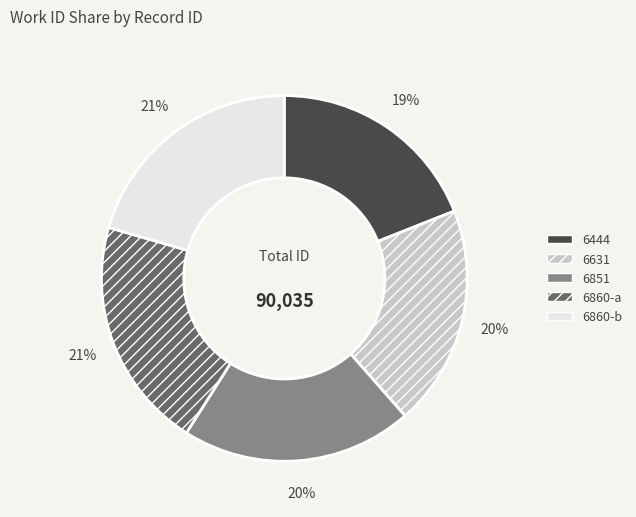

True or false: 6860-a accounts for 6% of the total.

False